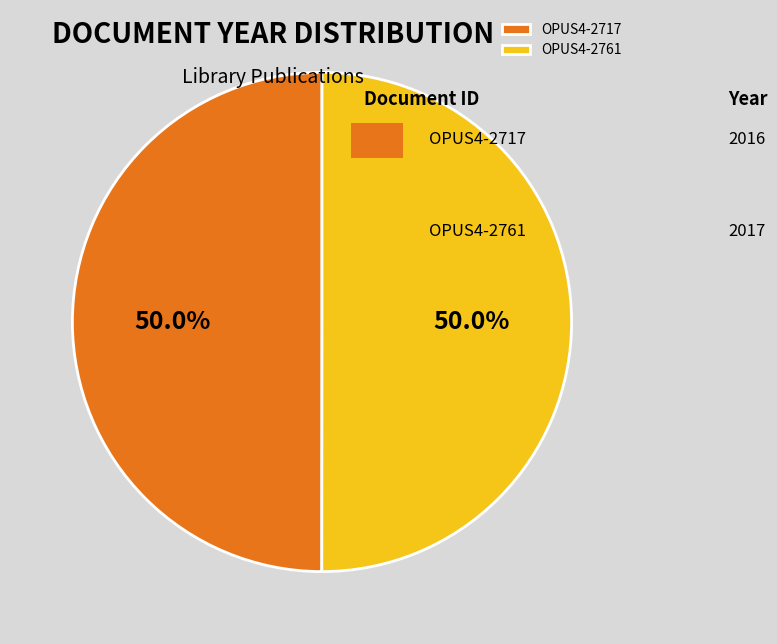

What is the ratio of the value at OPUS4-2761 to the value at OPUS4-2717?

1.0